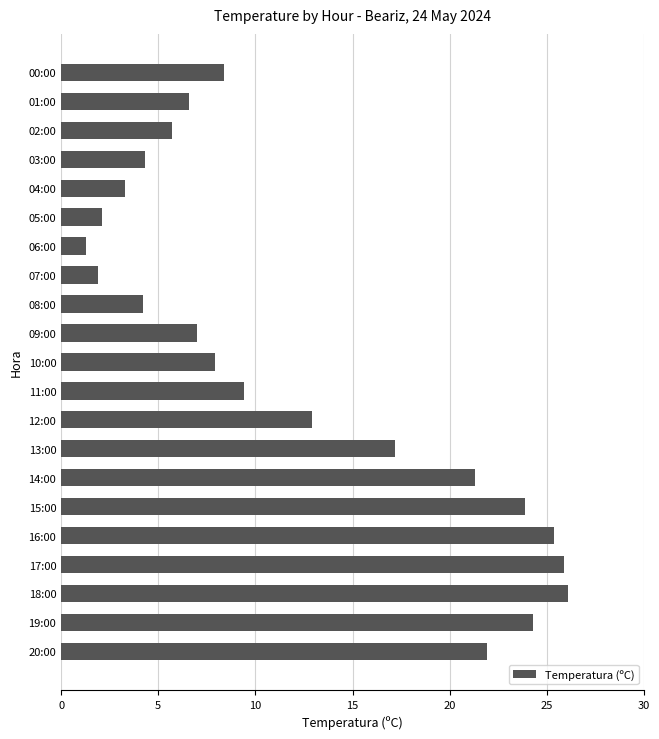

What is the minimum value shown in the chart?

1.3